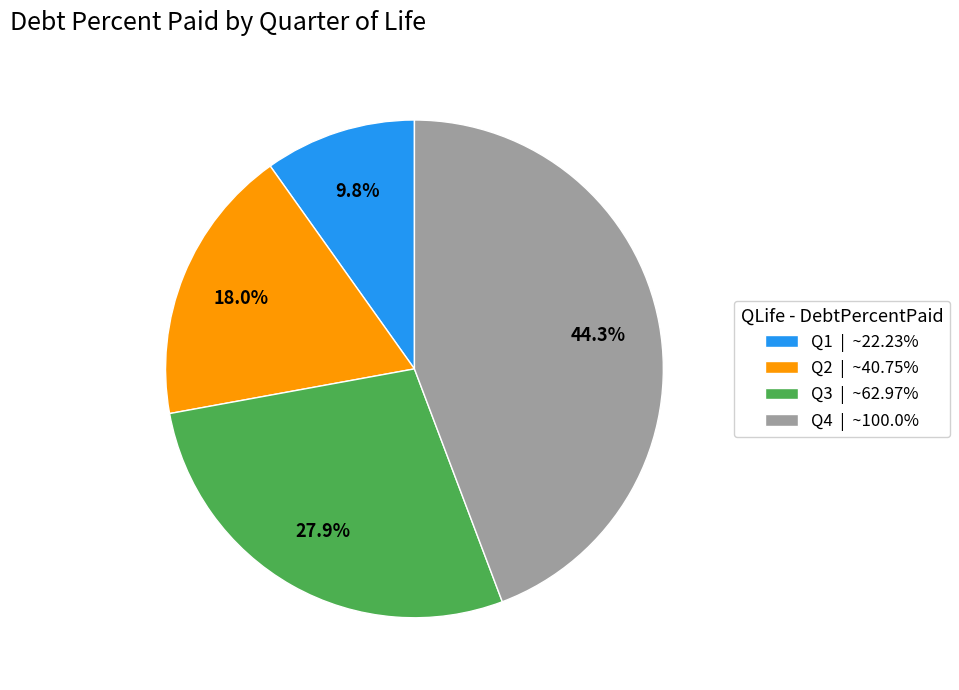

How many segments does this pie chart have?

4